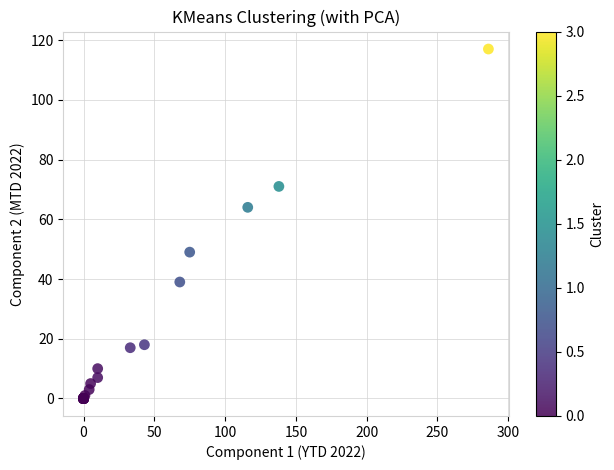

What Y value in the scatter plot is closest to 58?

64